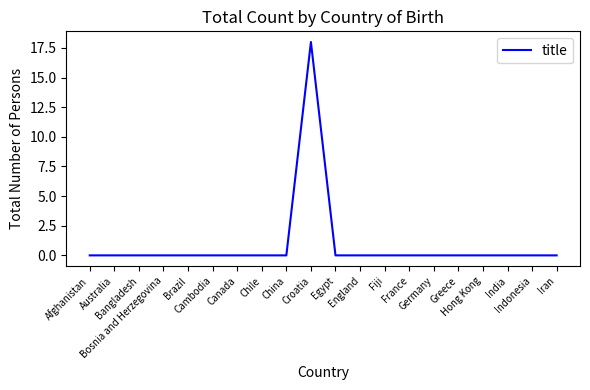

Is it true that the value at Hong Kong is 8?

False